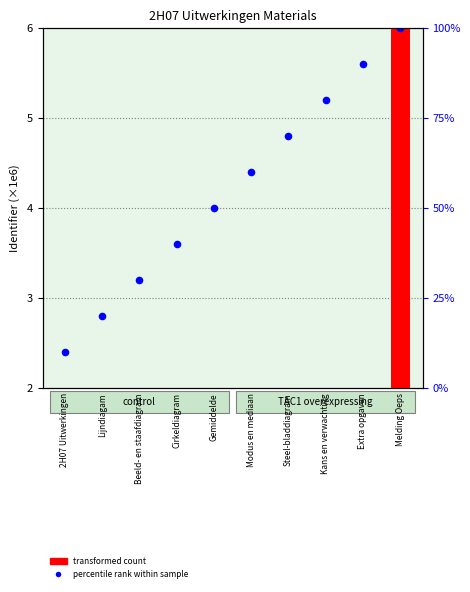

Which series has the largest Y range (max minus min)?

transformed count